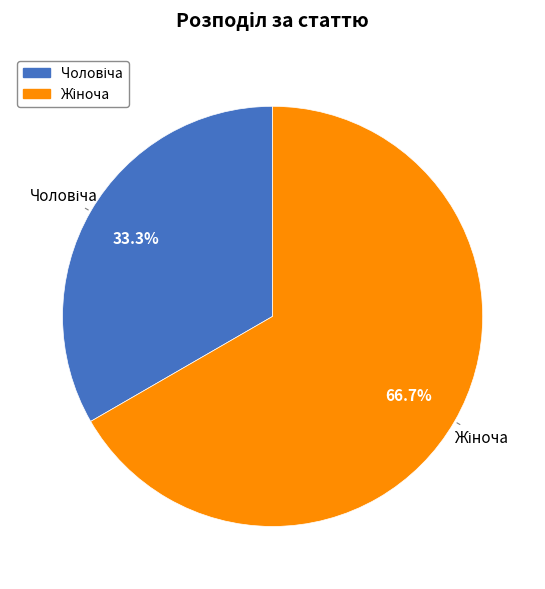

Is there a majority slice in this chart?

Yes